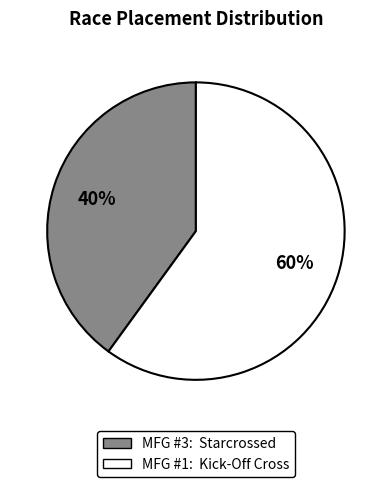

Do MFG #3: Starcrossed and MFG #1: Kick-Off Cross together represent more than half of the pie?

Yes